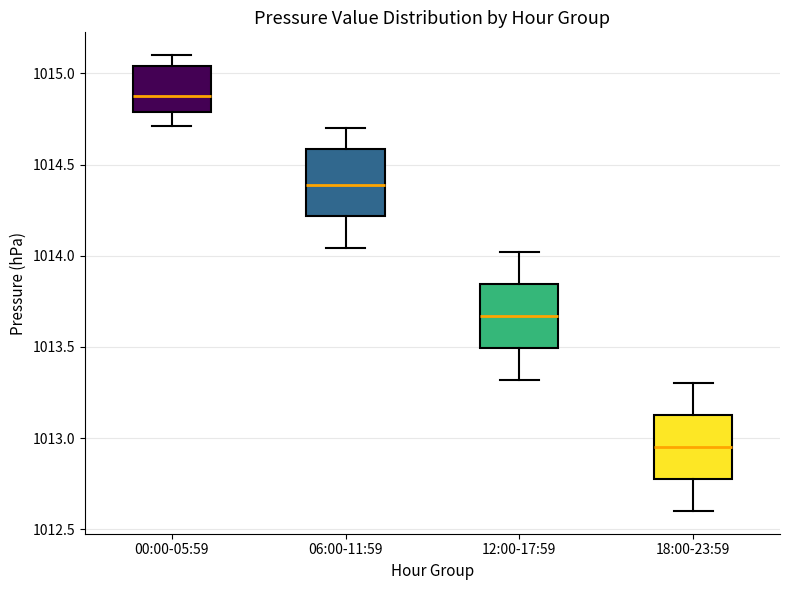

Where does the lower whisker of the box for 06:00-11:59 end on the y-axis? The values are not printed on the chart, so give them approximately, as read against the axis.

1014.05